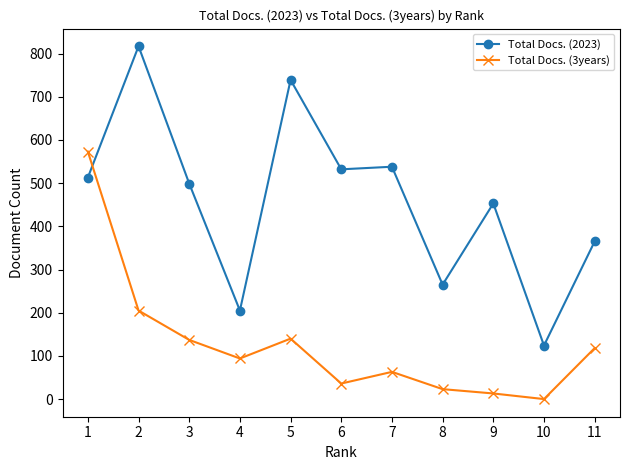

Between which two adjacent categories do Total Docs. (3years) and Total Docs. (2023) first intersect?

1 and 2